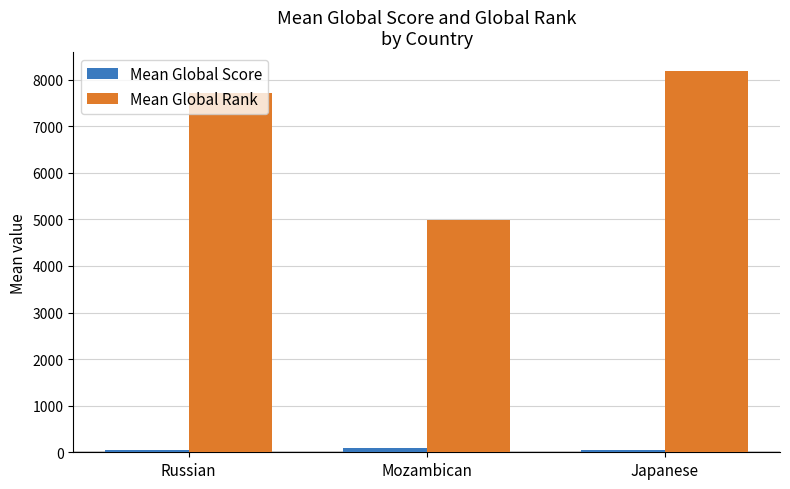

What is the label of the 2nd bar from the right?

Mozambican